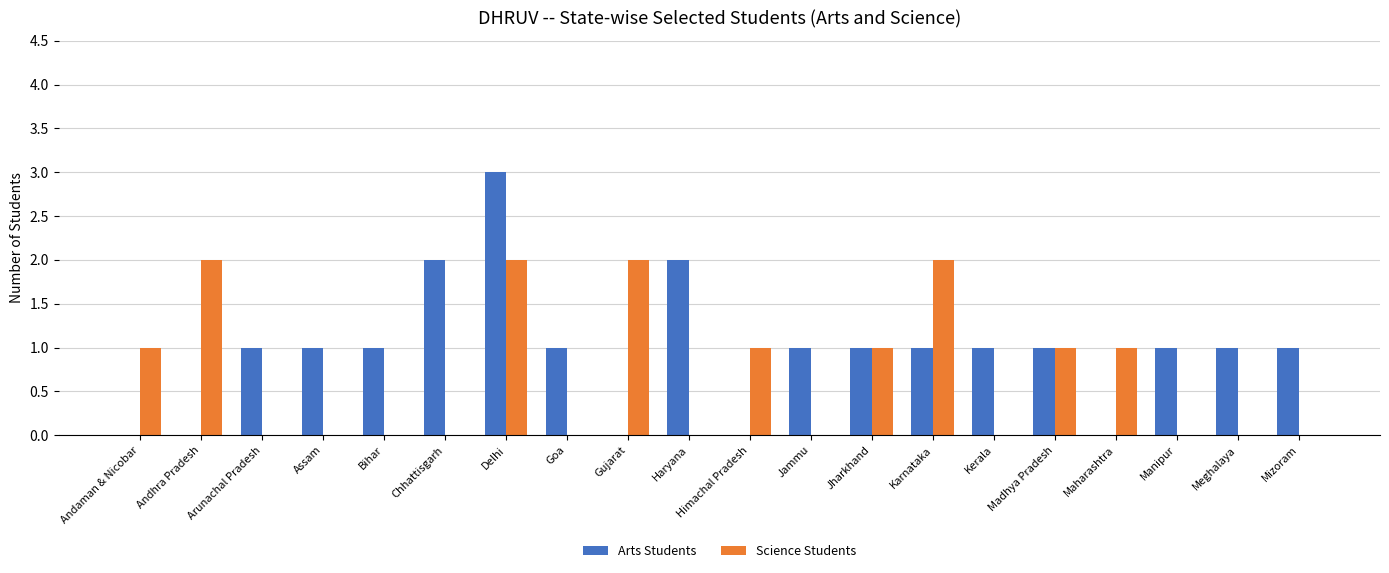

Which label corresponds to the largest value in the chart?

Delhi